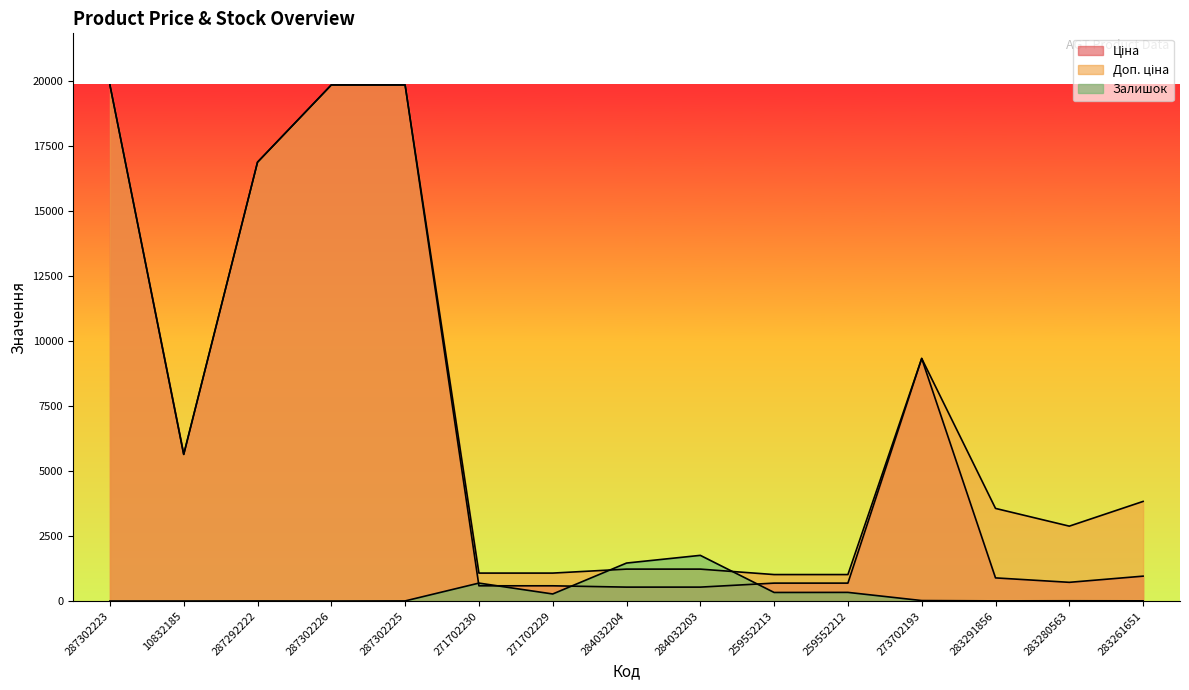

True or false: Доп. ціна has a value of 362.6 at 259552212.

False